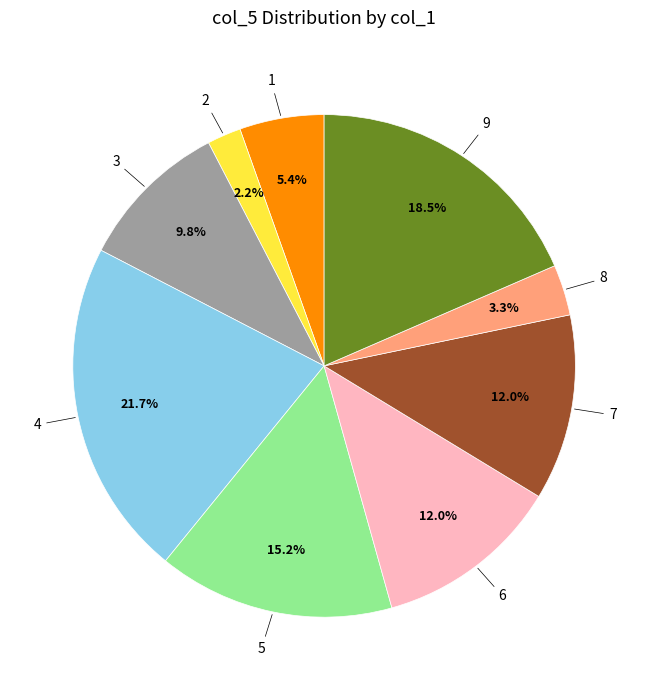

Is there any slice that represents more than half of the pie?

No